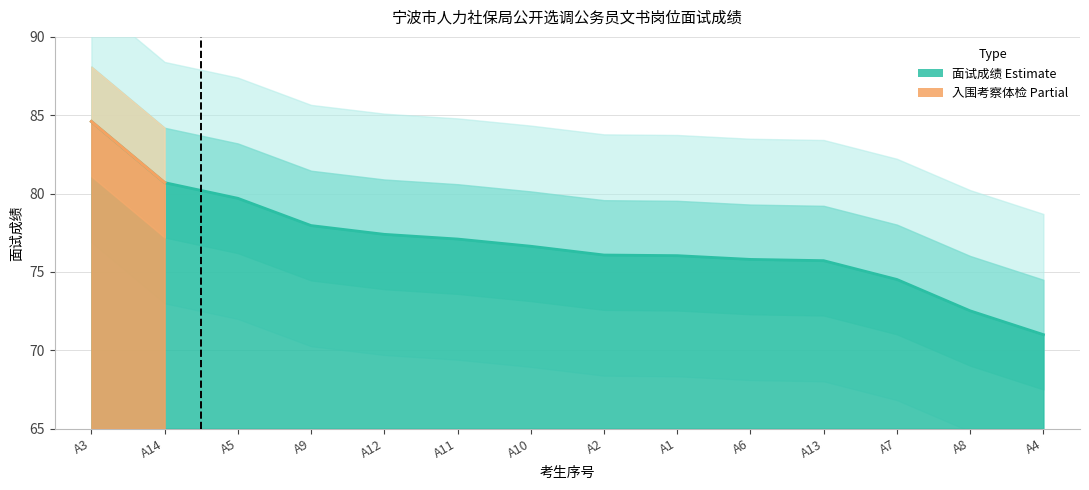

Is it true that the value at A10 is 76.6?

True